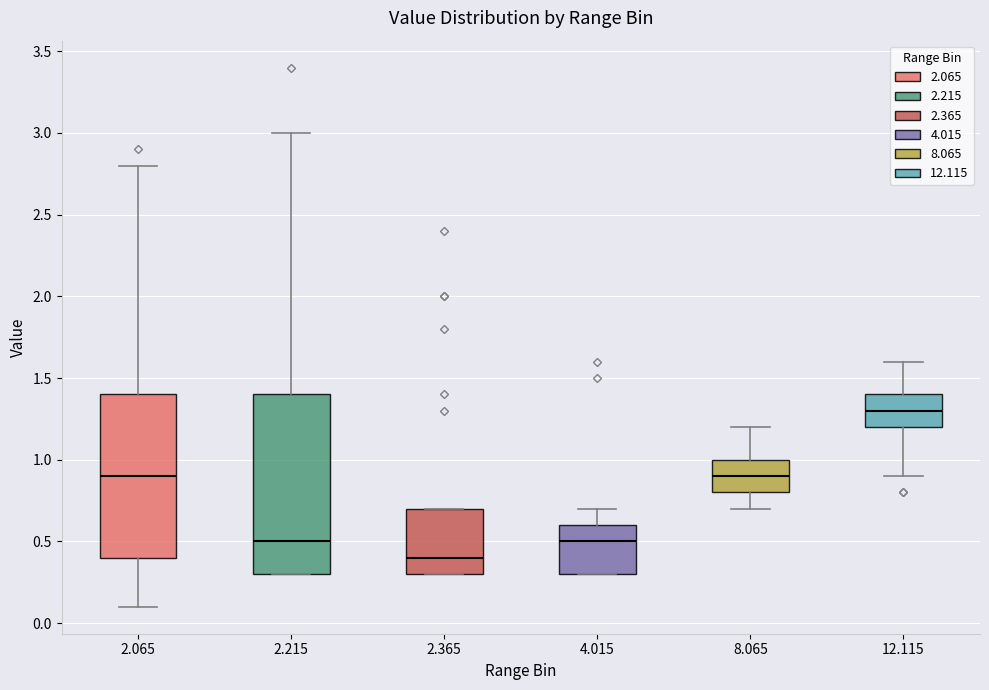

Reading left to right, transcribe this box plot: for each box, give where its median line is, the range the box spans, and where its two whiskers end, as read against the y-axis. The values are not printed on the chart, so give them approximately, as read against the axis.

2.065: median 0.9, box 0.4 to 1.4, whiskers 0.1 to 2.8
2.215: median 0.5, box 0.3 to 1.4, whiskers 0.3 to 3.0
2.365: median 0.4, box 0.3 to 0.7, whiskers 0.3 to 0.7
4.015: median 0.5, box 0.3 to 0.6, whiskers 0.3 to 0.7
8.065: median 0.9, box 0.8 to 1.0, whiskers 0.7 to 1.2
12.115: median 1.3, box 1.2 to 1.4, whiskers 0.9 to 1.6